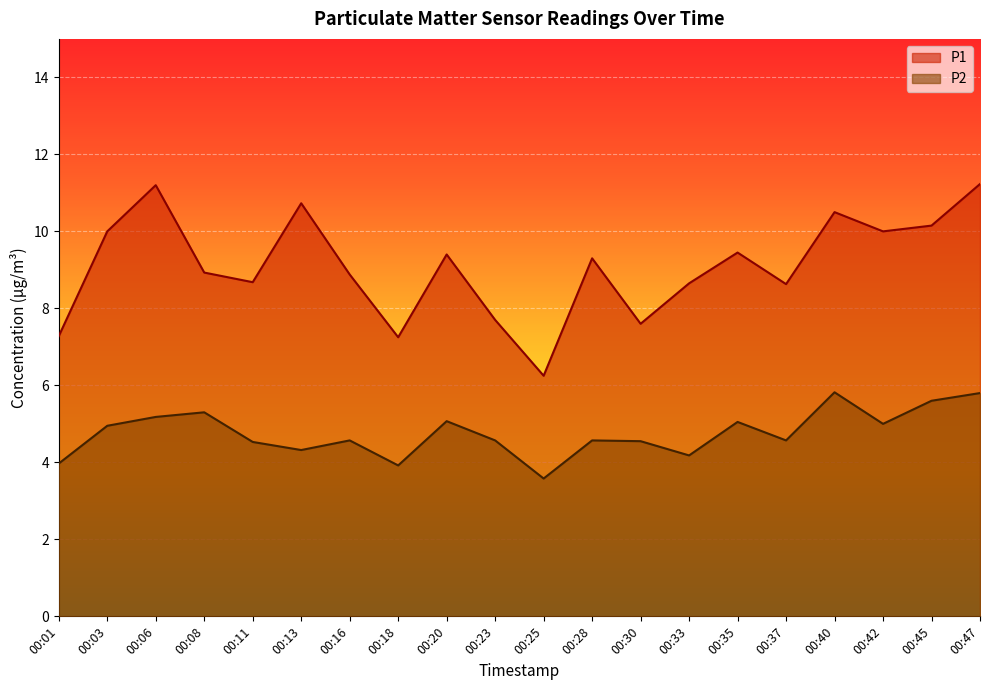

True or false: P1 and P2 intersect in this chart.

False